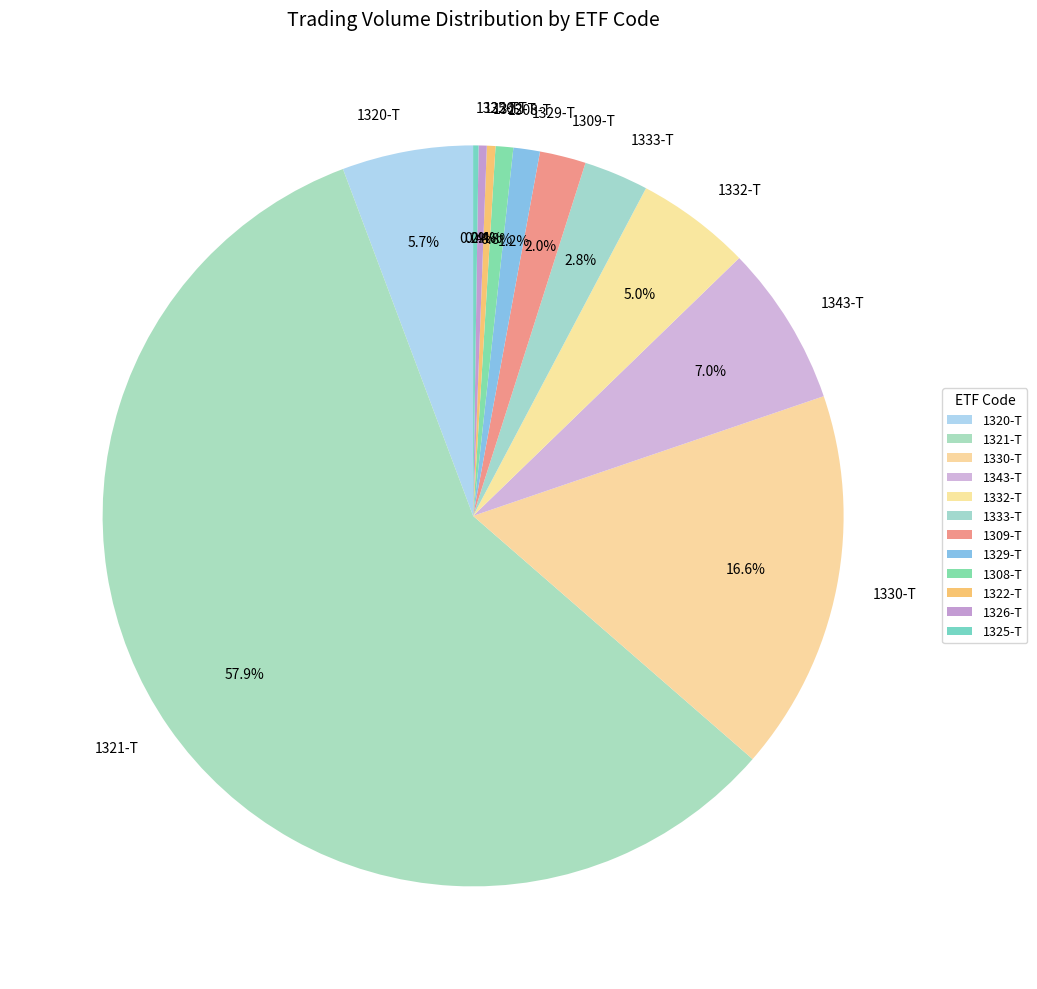

Between 1343-T and 1309-T, which is larger?

1343-T